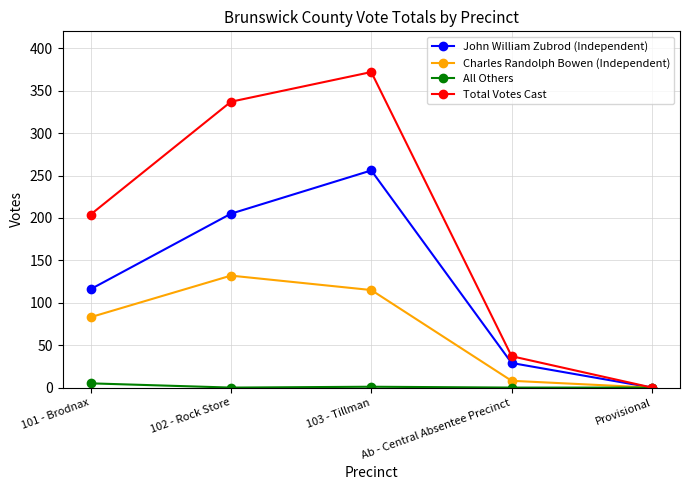

Is the value of John William Zubrod (Independent) at Ab - Central Absentee Precinct greater than the value of All Others at 103 - Tillman?

Yes